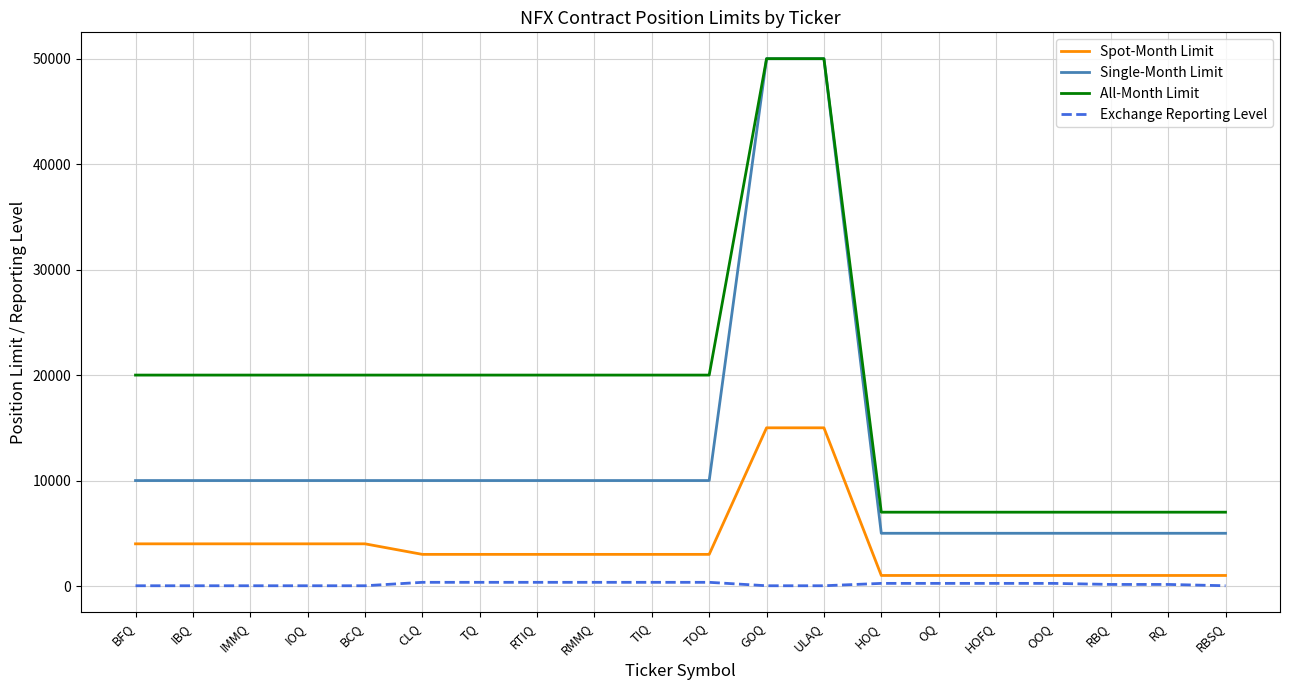

The Single-Month Limit series shows 82324 at GOQ. True or false?

False